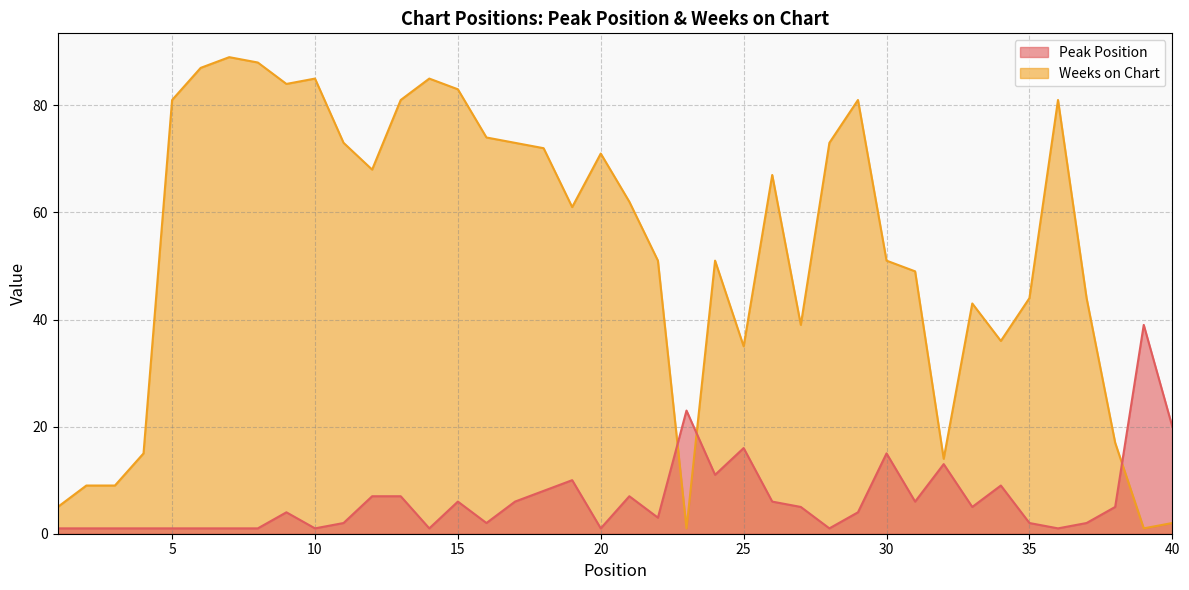

What is the total value across all series at 39?

40